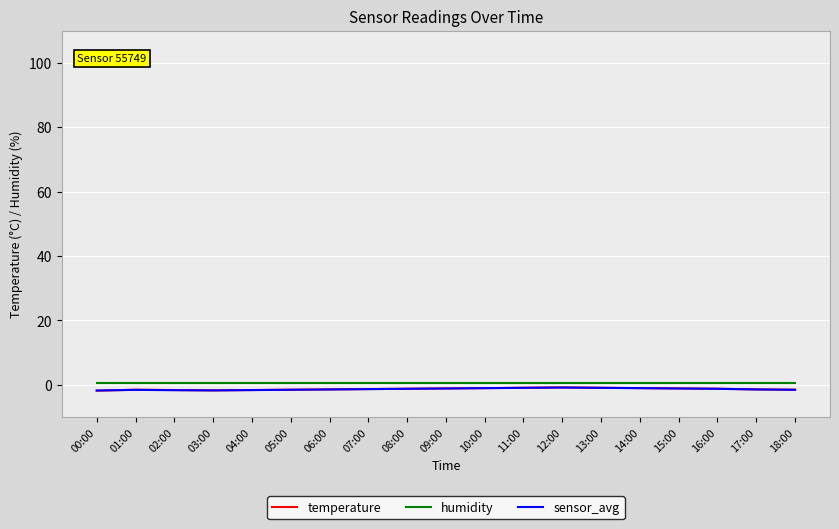

What is the total value across all series at 00:00?

-3.1